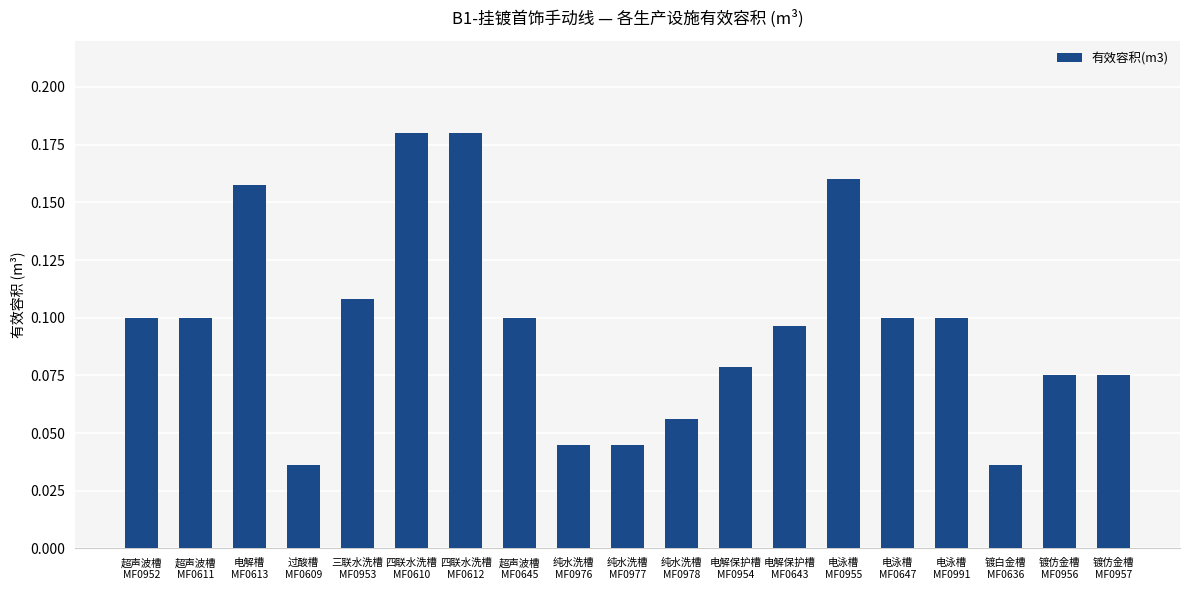

Are the bars grouped side by side (vs. stacked)?

No